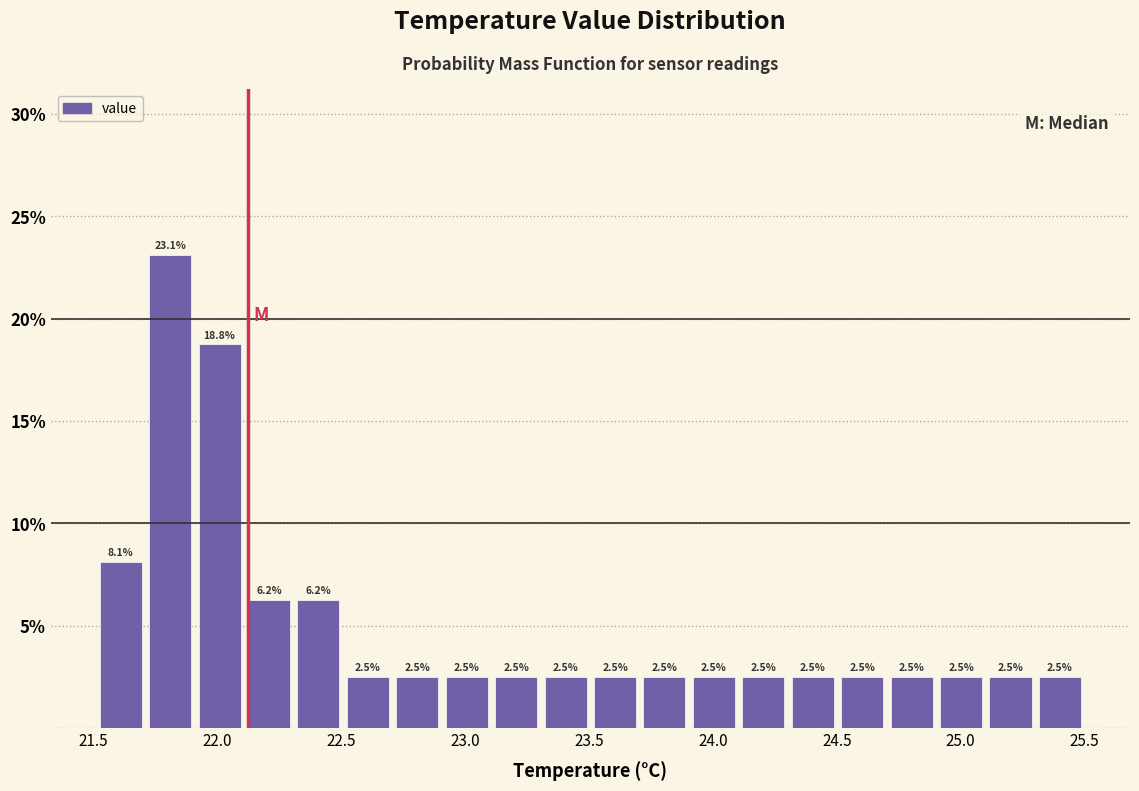

Around what value on the x-axis is the tallest bar? Give the approximate position of its centre, as read against the axis.

21.80